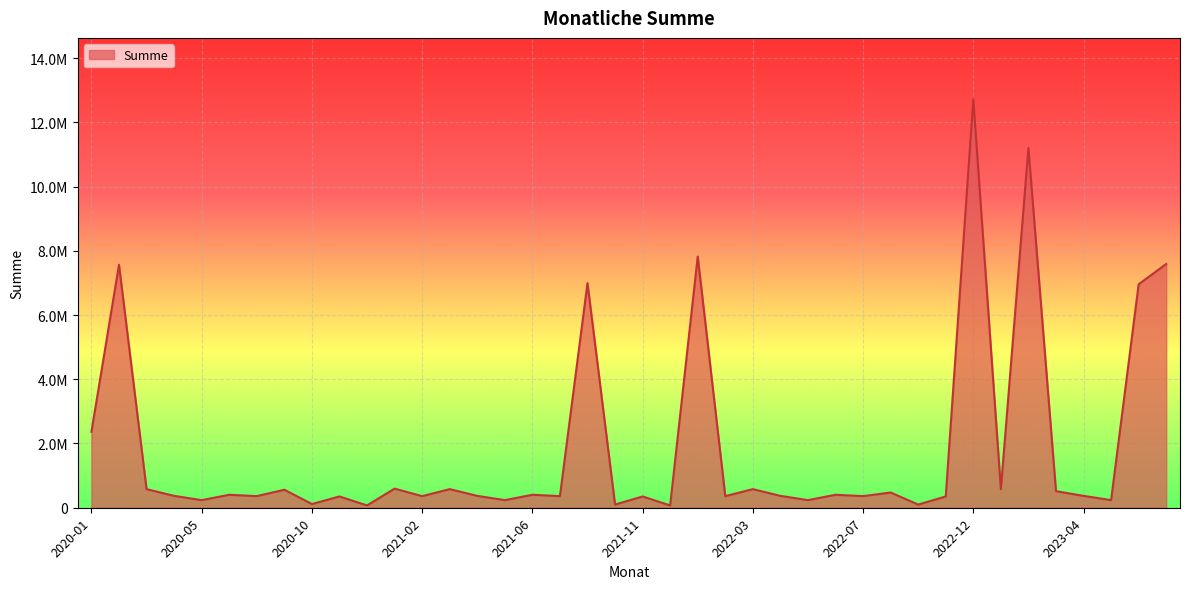

What is the average value?

1865500.1